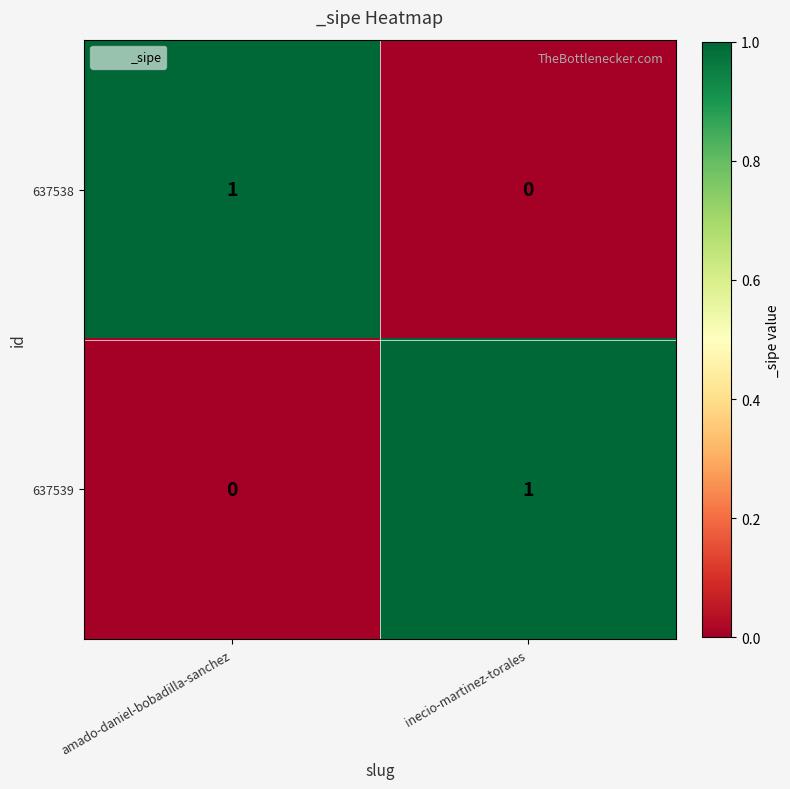

Is the value of 637538 at amado-daniel-bobadilla-sanchez greater than the value of 637539 at amado-daniel-bobadilla-sanchez?

Yes